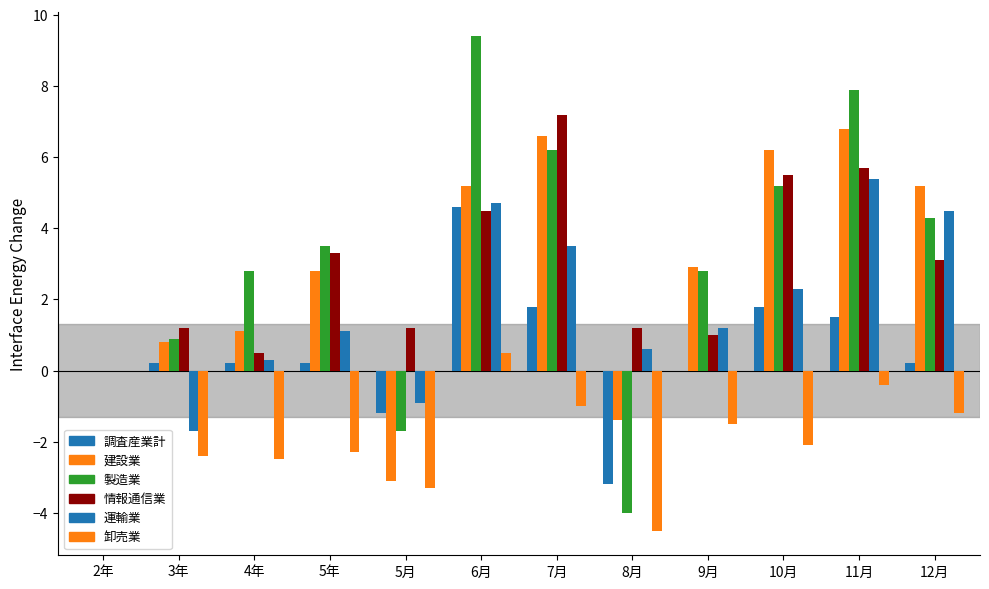

What is the difference between the maximum and second lowest values in the 情報通信業 series?

6.7